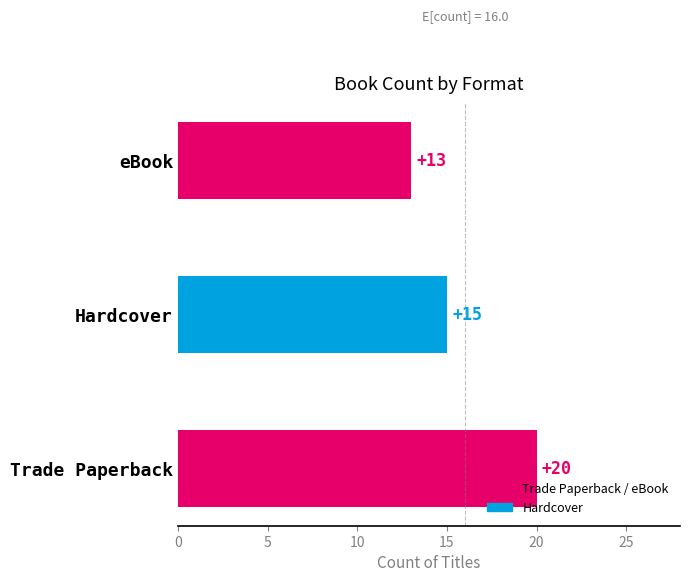

What position from the left is Hardcover?

2